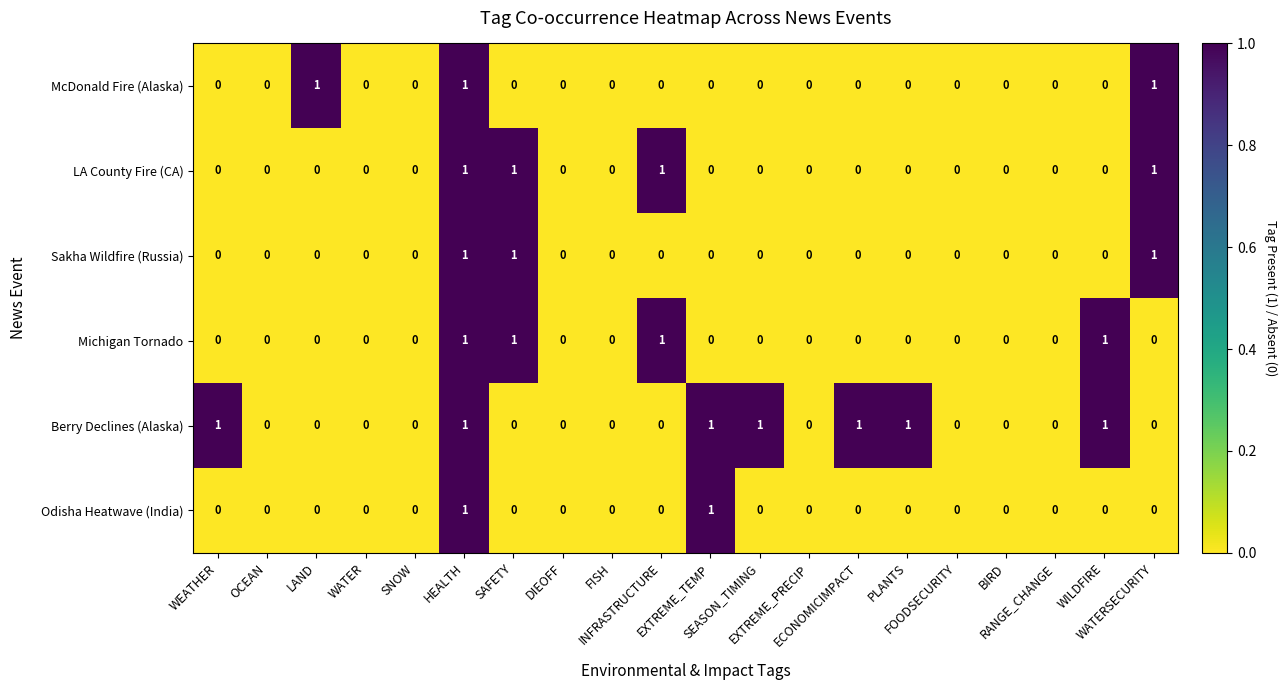

How many McDonald Fire (Alaska) values are between 0 and 1?

20